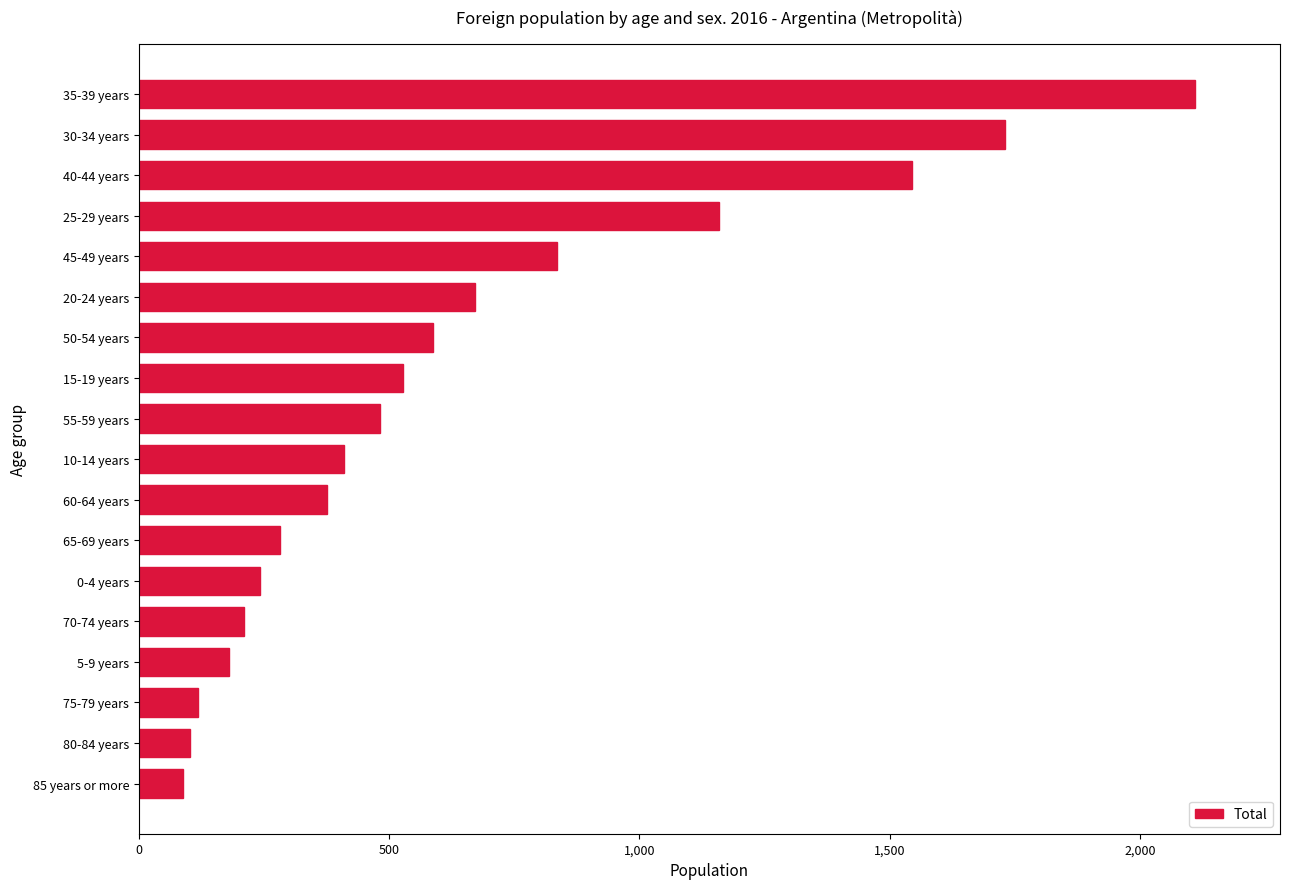

What is the difference between the maximum and second lowest values?

2008